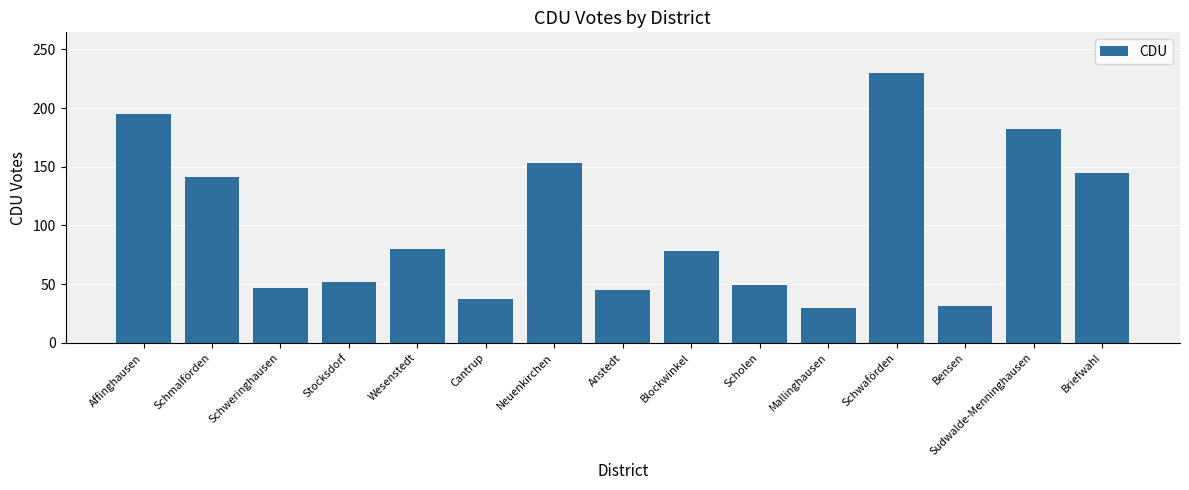

Where does the data first go above 78?

Affinghausen